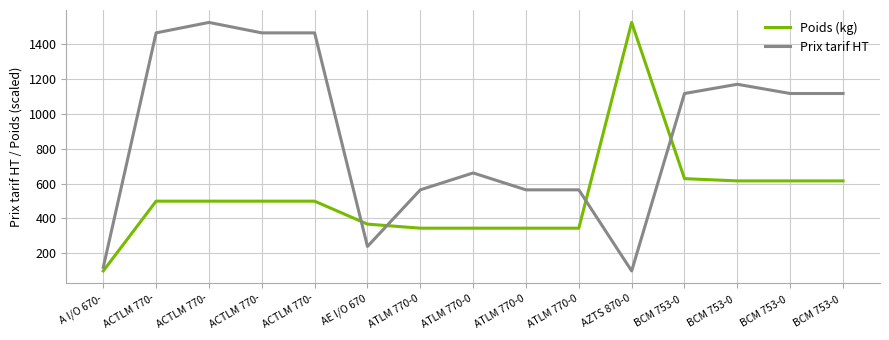

What is the total value across all series at ACTLM 770-?

1964.1